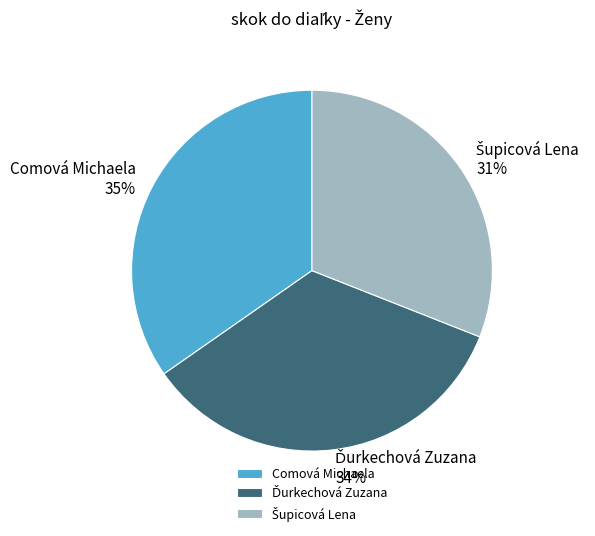

Is there any slice that represents more than half of the pie?

No